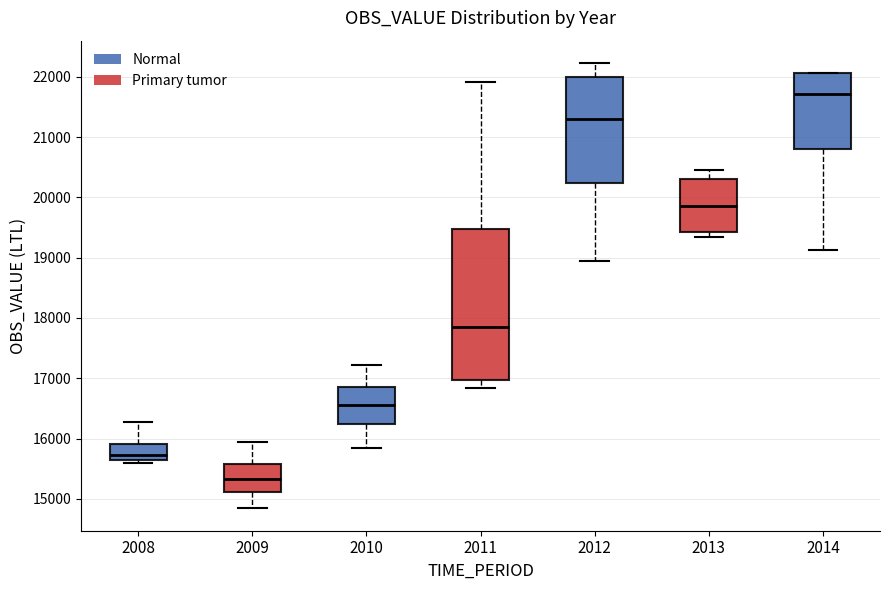

Where does the lower whisker of the box at x = 2010 end on the y-axis? The values are not printed on the chart, so give them approximately, as read against the axis.

15900